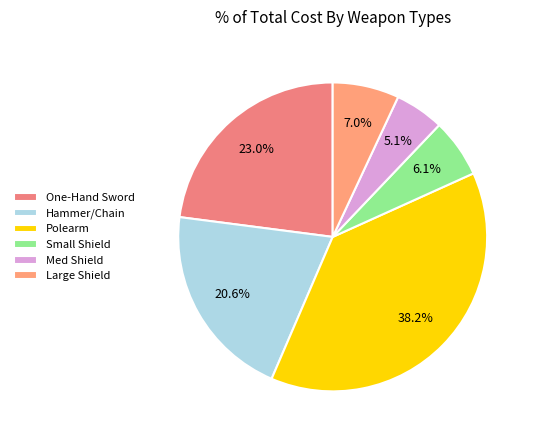

Count the number of slices in the pie.

6